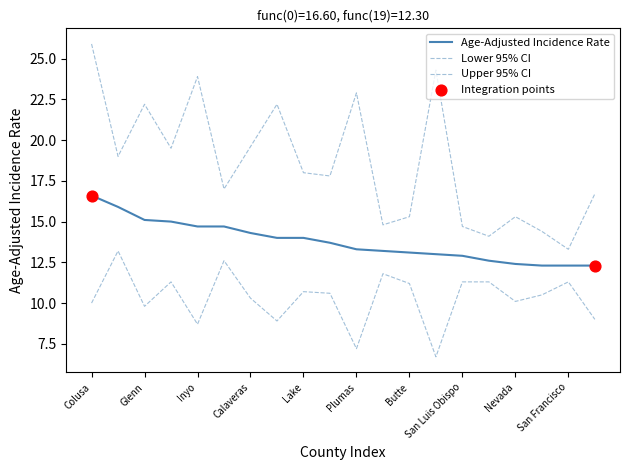

Is this an area chart (filled region under the line)?

No